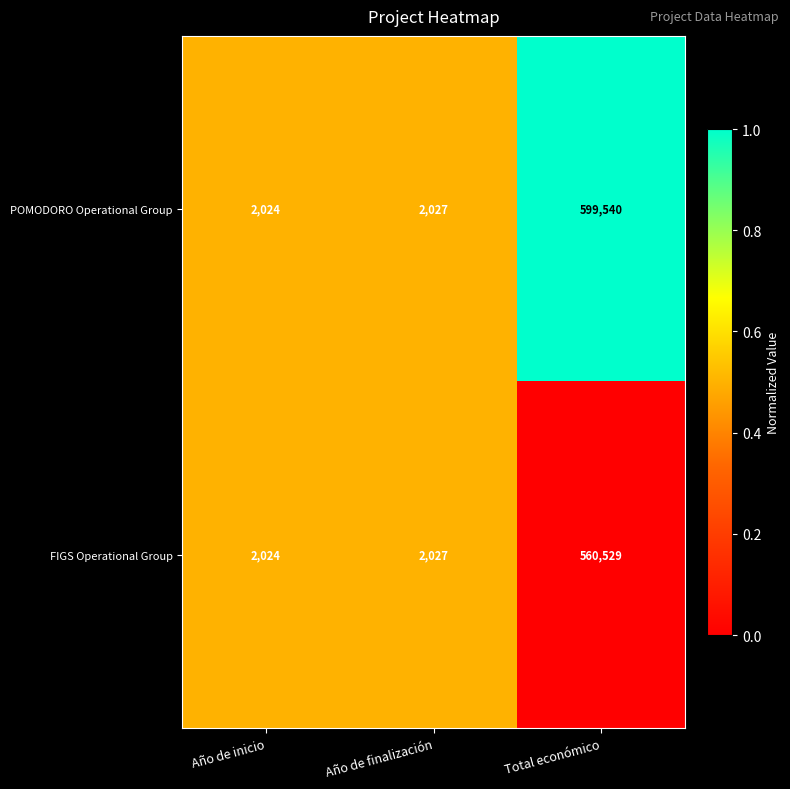

Which series has the largest total across all categories?

POMODORO Operational Group